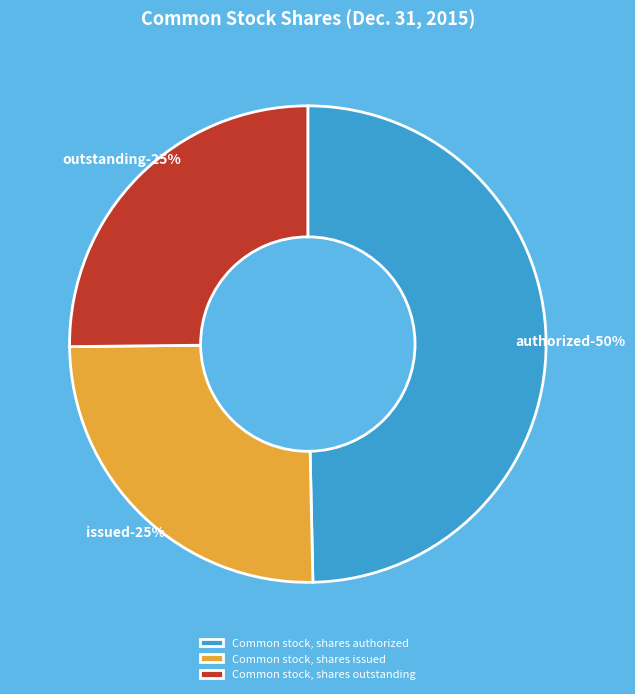

How much of the chart is everything except Common stock, shares authorized?

50.3%